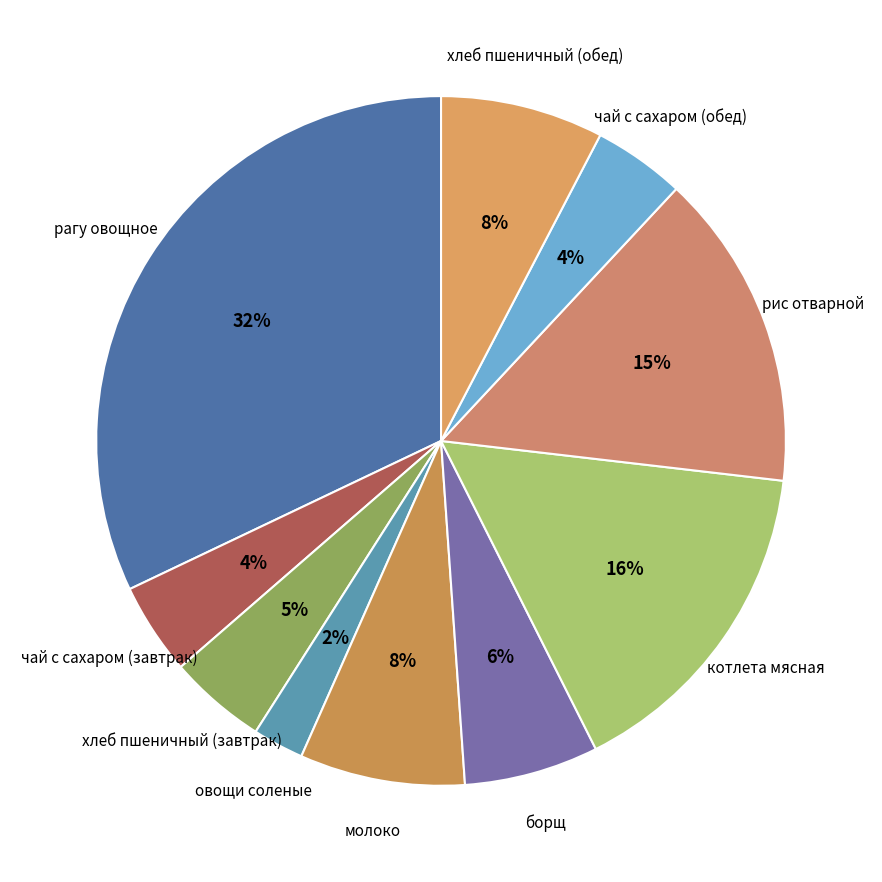

What is the ratio of the value at борщ to the value at чай с сахаром (завтрак)?

1.5